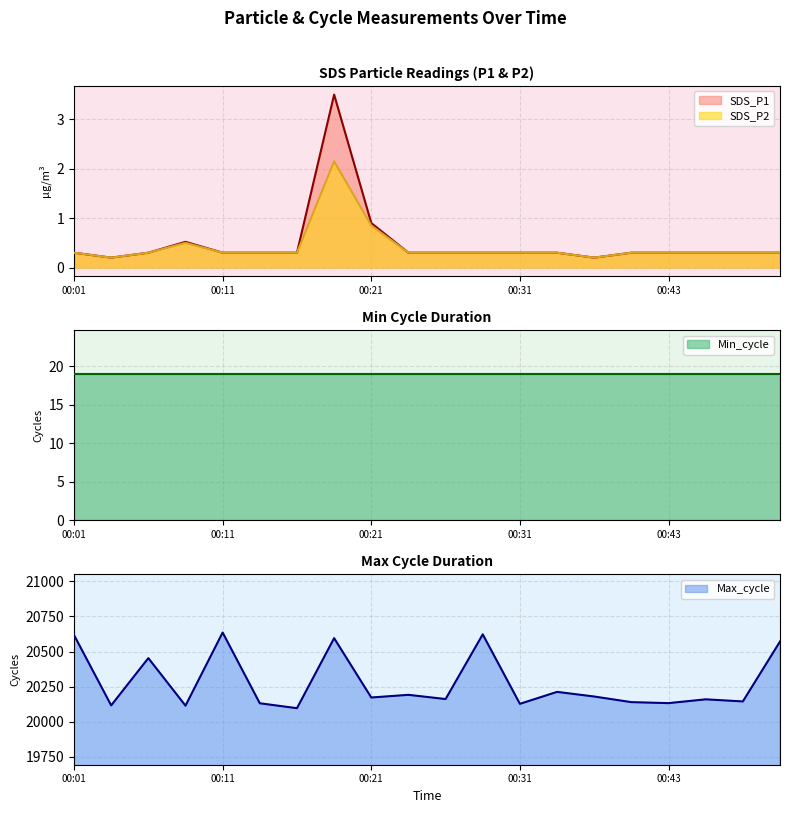

List the labels in order of SDS_P2 value, smallest first.

00:03, 00:37, 00:01, 00:06, 00:11, 00:14, 00:16, 00:24, 00:26, 00:29, 00:31, 00:34, 00:40, 00:43, 00:46, 00:49, 00:52, 00:09, 00:21, 00:19